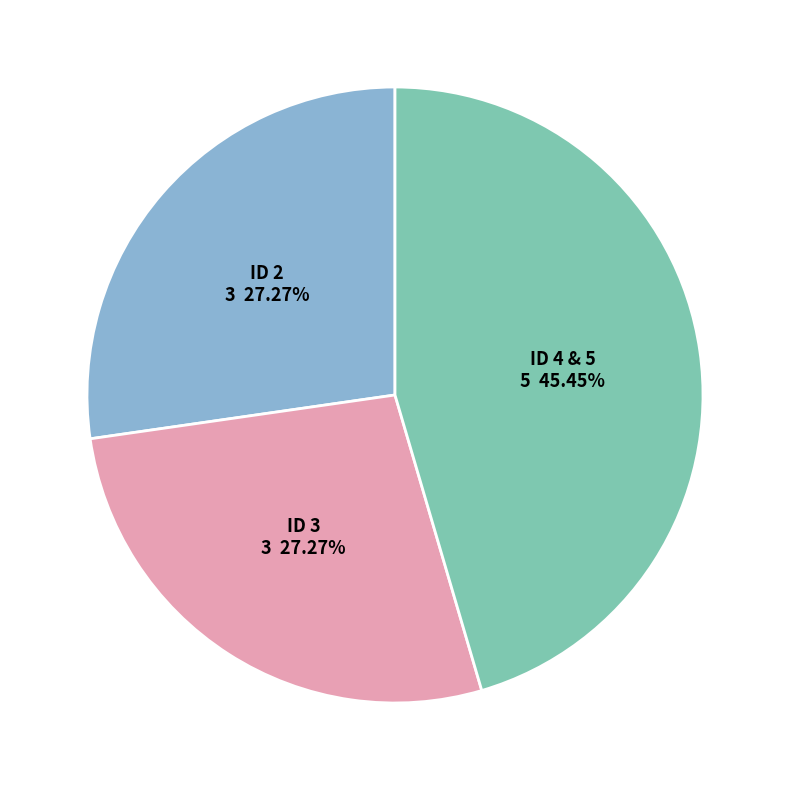

To the nearest percent, what portion does ID 2 represent?

27%